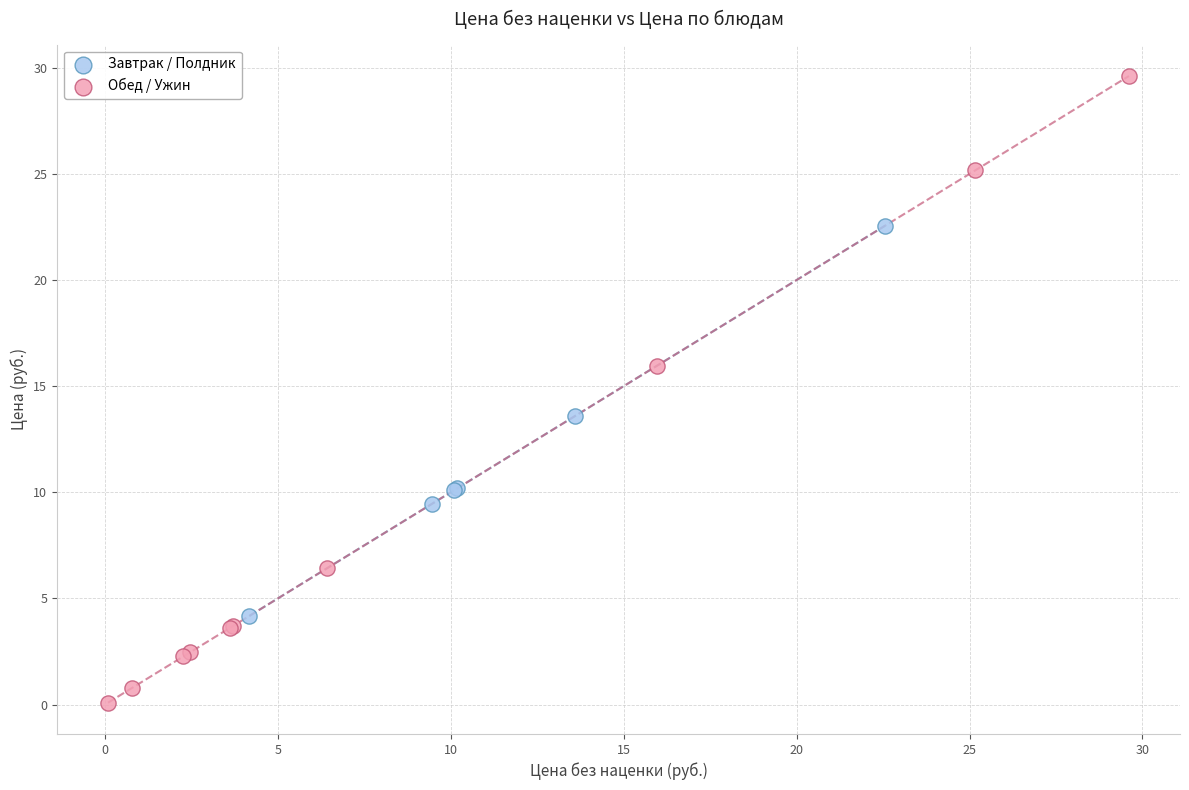

Which series reaches the minimum Y coordinate?

Обед / Ужин